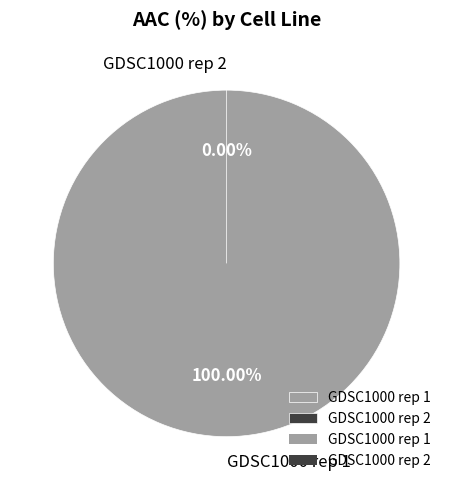

How many segments does this pie chart have?

2